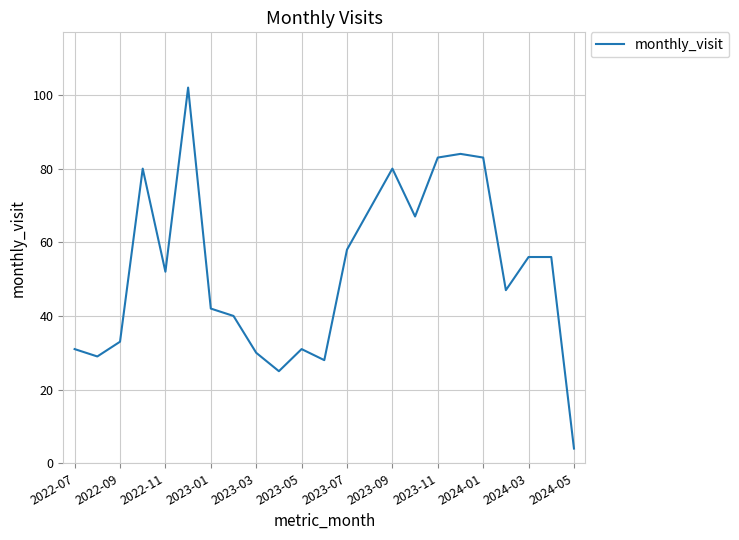

What is the maximum value shown in the chart?

102